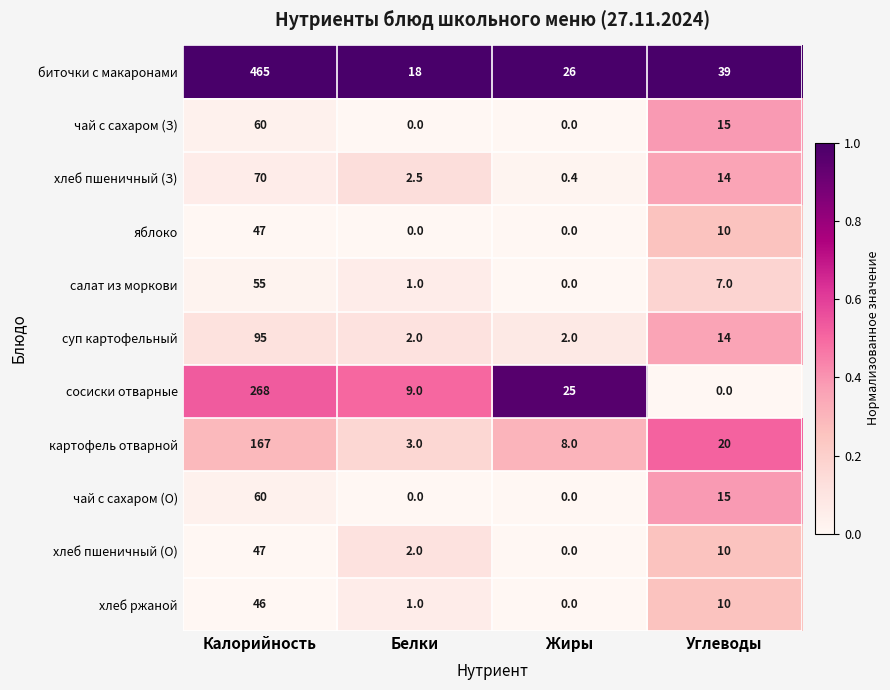

Which series has the largest total across all categories?

биточки с макаронами